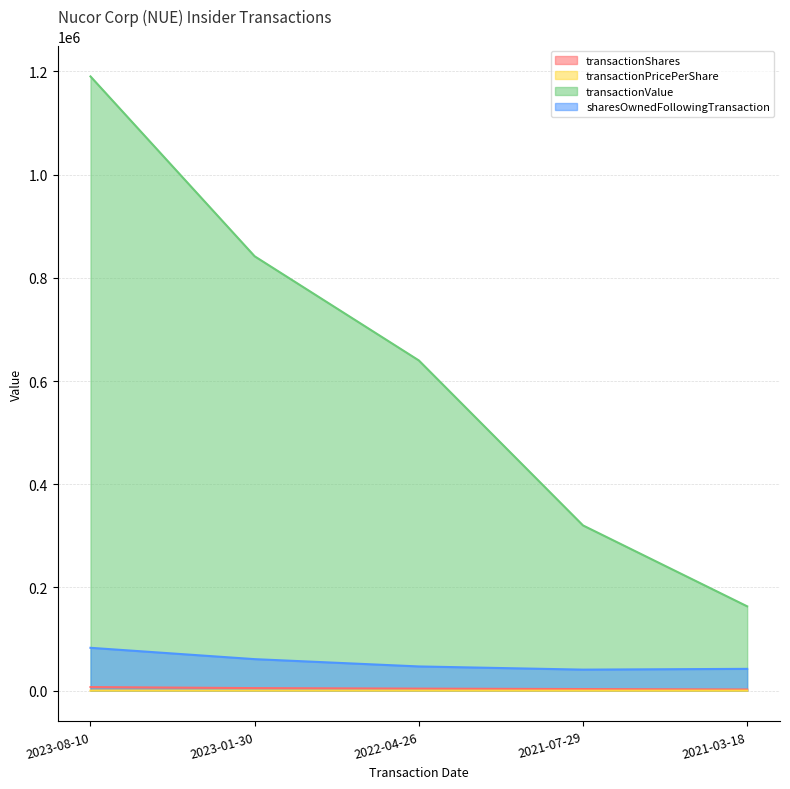

What is the highest value of the sharesOwnedFollowingTransaction series?

83101.0